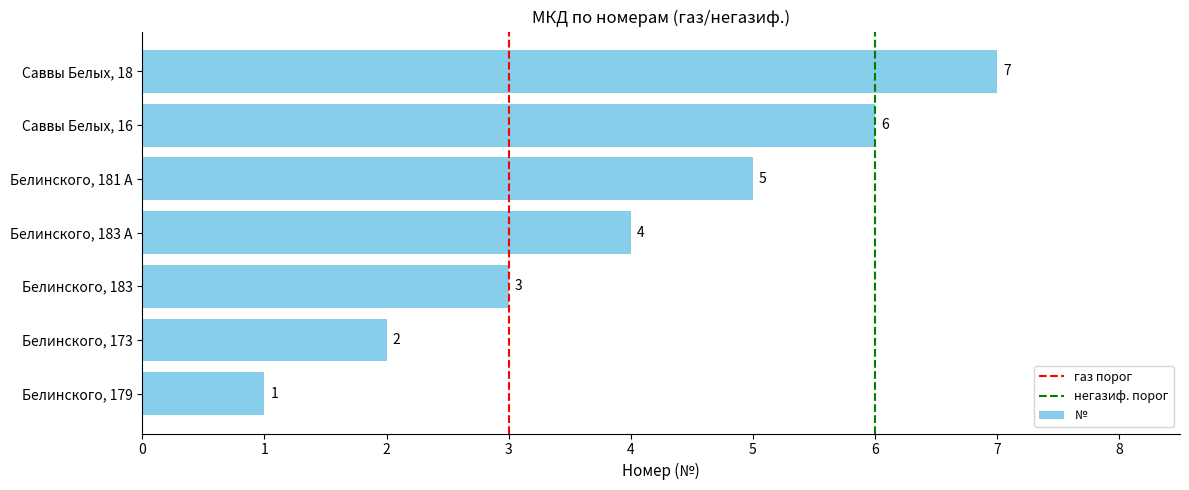

At which category does the chart reach its peak across all series?

Саввы Белых, 18